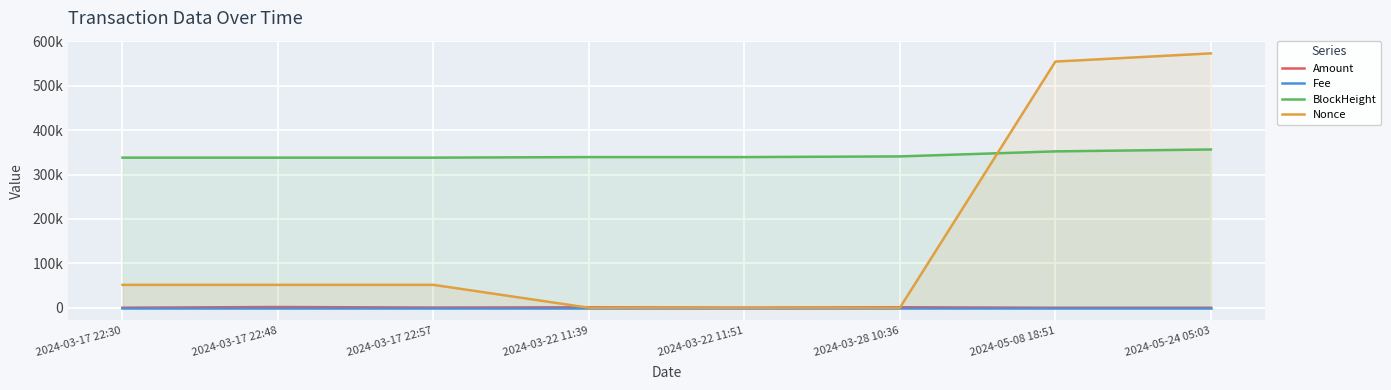

List the labels in order of BlockHeight value, largest first.

2024-05-24 05:03, 2024-05-08 18:51, 2024-03-28 10:36, 2024-03-22 11:51, 2024-03-22 11:39, 2024-03-17 22:57, 2024-03-17 22:48, 2024-03-17 22:30